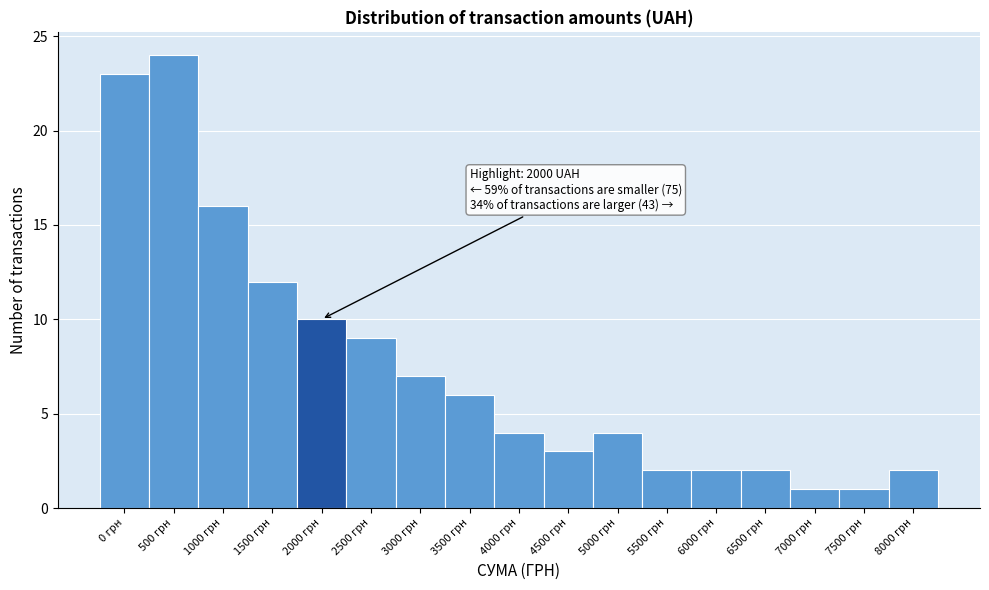

Reading left to right, extract all data points from this chart.

0 грн=23	500 грн=24	1000 грн=16	1500 грн=12	2000 грн=10	2500 грн=9	3000 грн=7	3500 грн=6	4000 грн=4	4500 грн=3	5000 грн=4	5500 грн=2	6000 грн=2	6500 грн=2	7000 грн=1	7500 грн=1	8000 грн=2